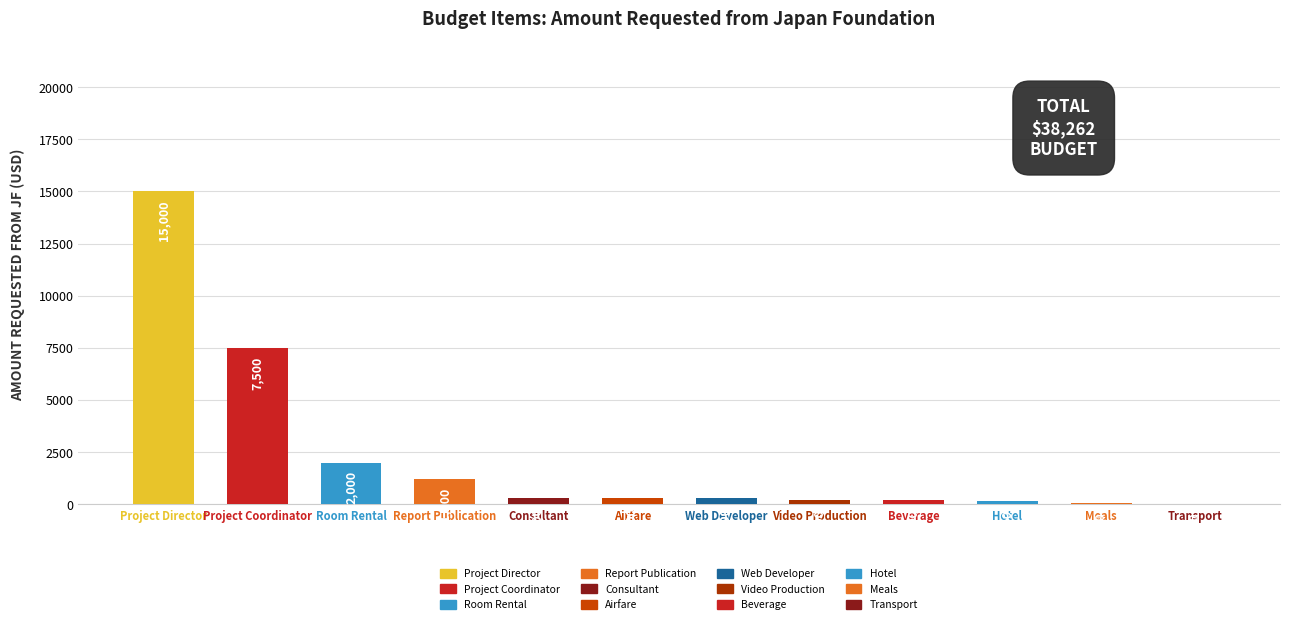

How many data points does each series have?

12